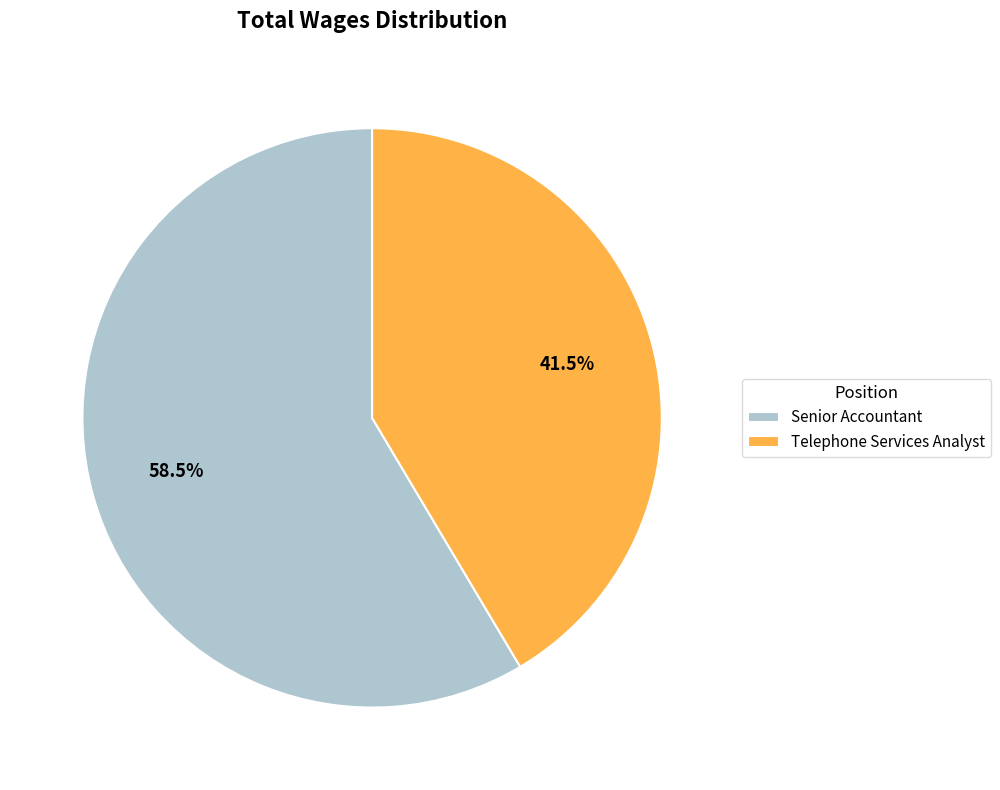

Combined, what portion of the pie is Senior Accountant and Telephone Services Analyst?

100.0%